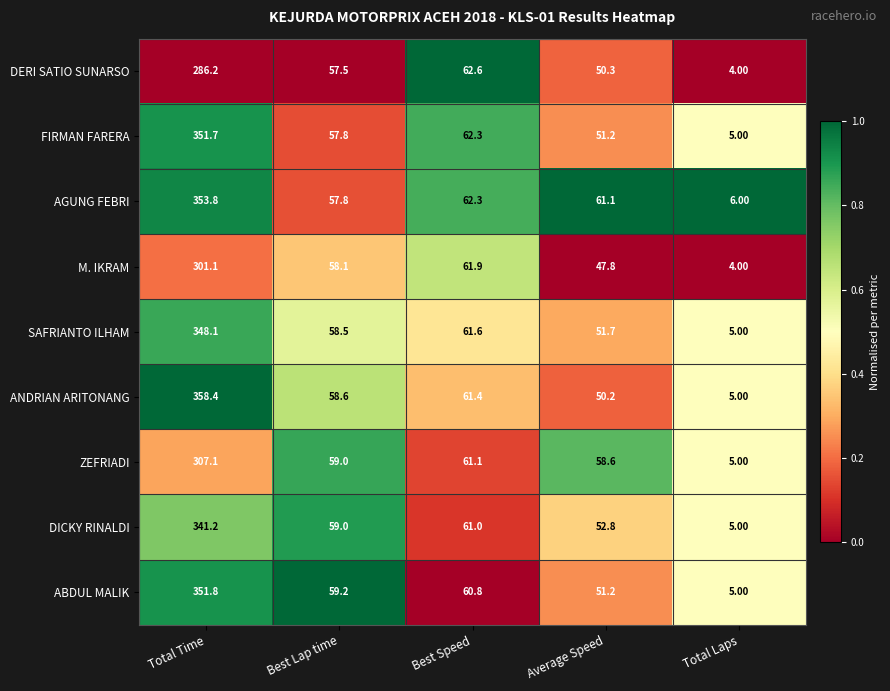

List the series in order of their peak value, lowest first.

DERI SATIO SUNARSO, M. IKRAM, ZEFRIADI, DICKY RINALDI, SAFRIANTO ILHAM, FIRMAN FARERA, ABDUL MALIK, AGUNG FEBRI, ANDRIAN ARITONANG